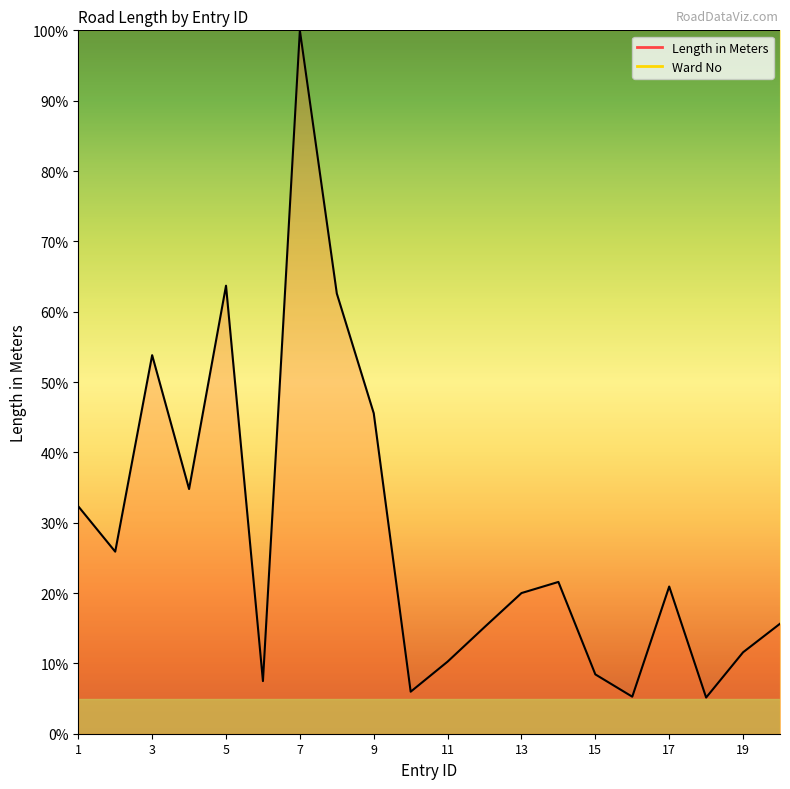

What is the smallest value displayed?

5.1